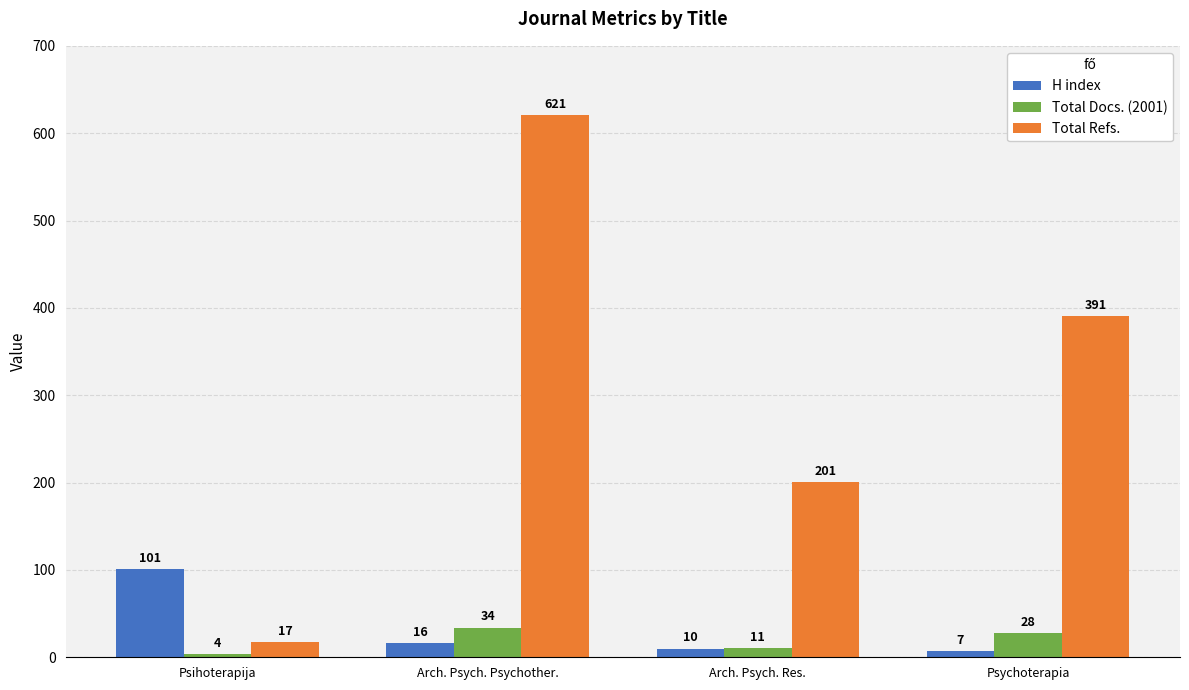

What is the average value of the Total Refs. series?

308